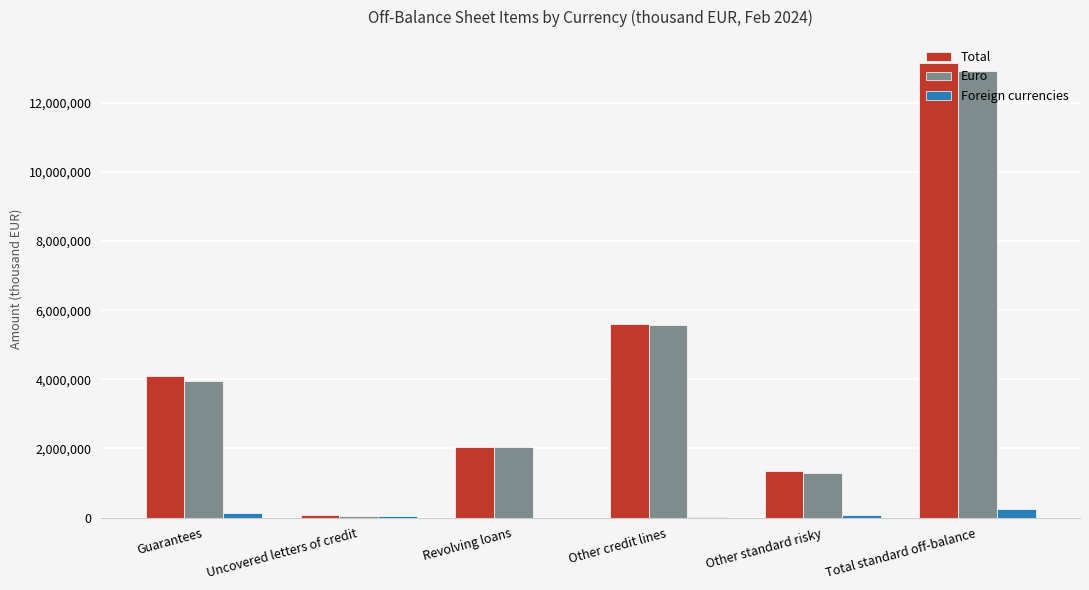

Is it true that Euro equals 12914943 at Total standard off-balance?

True